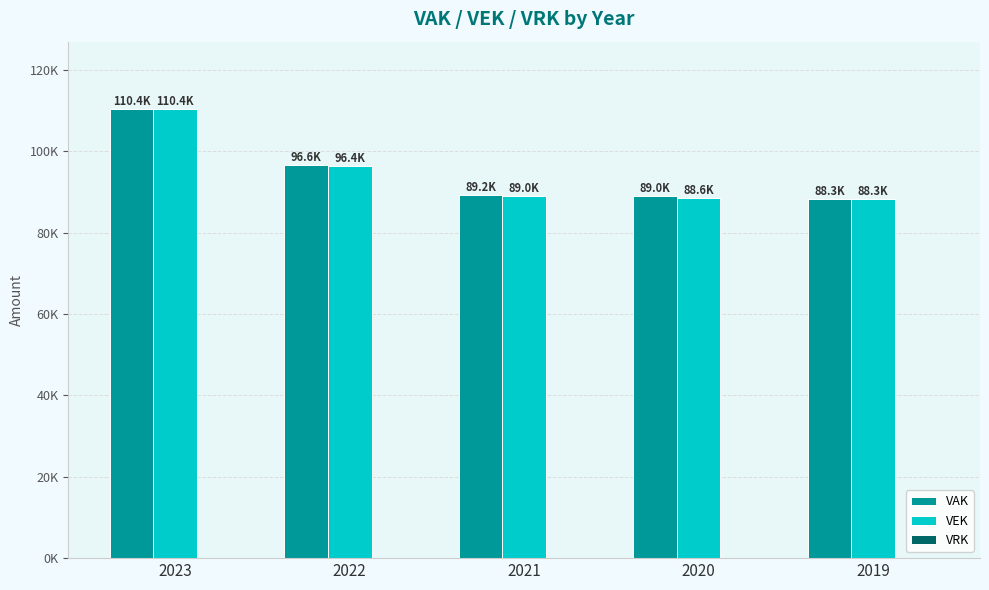

What is the value of the VAK bar at the 3rd from the left?

89199